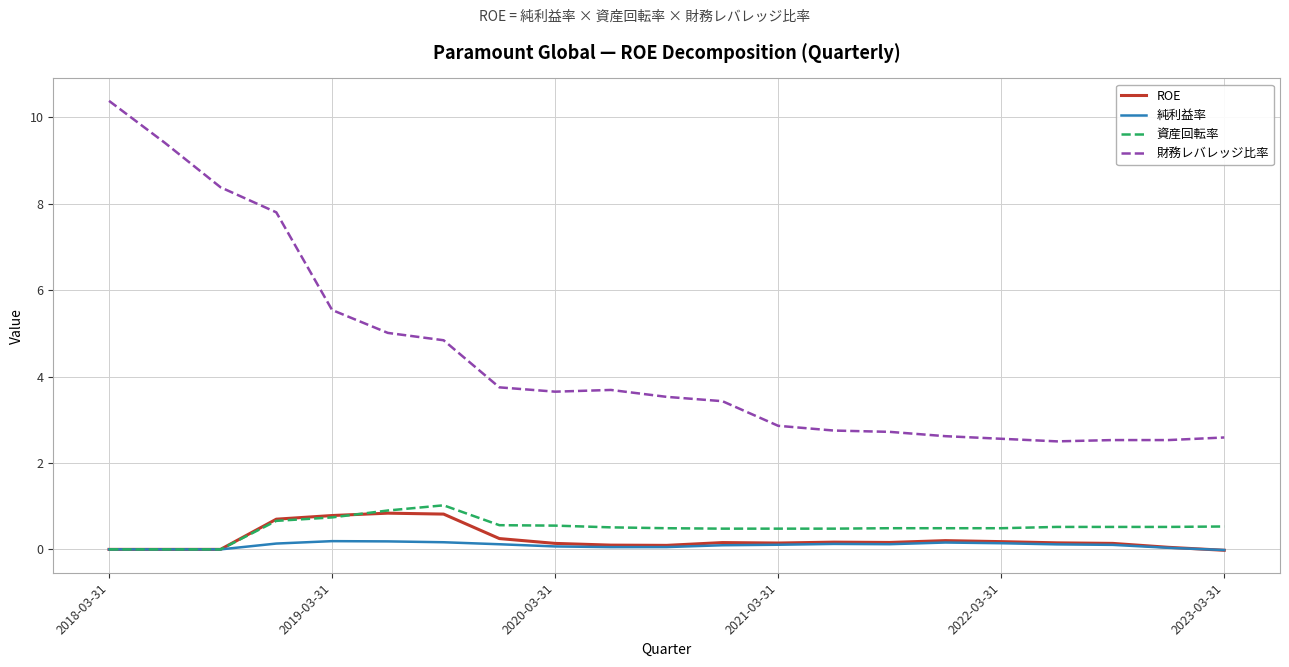

What is the maximum value shown in the chart?

10.4